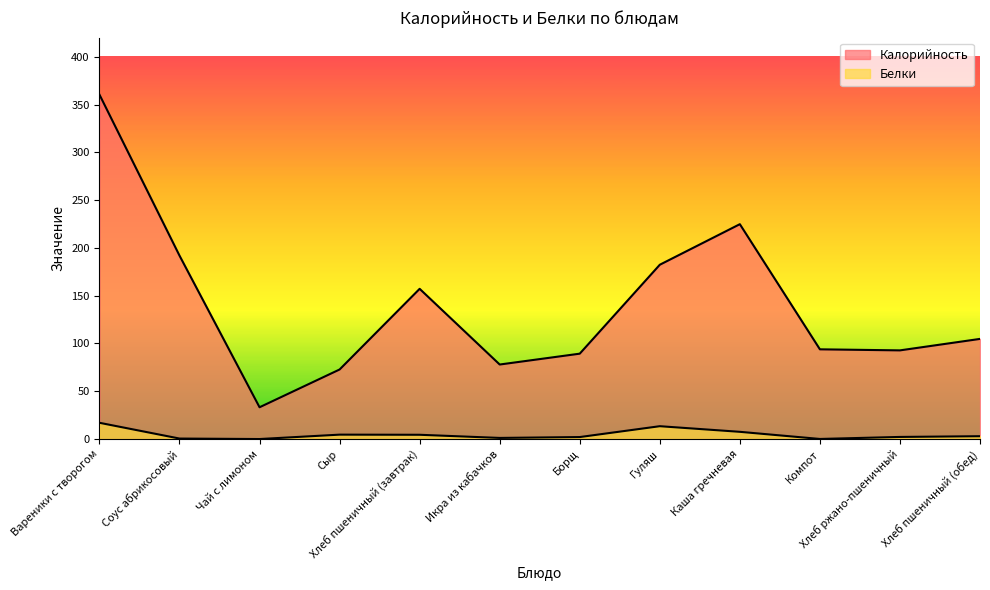

What is the difference between the Калорийность values at Соус абрикосовый and Икра из кабачков?

113.9